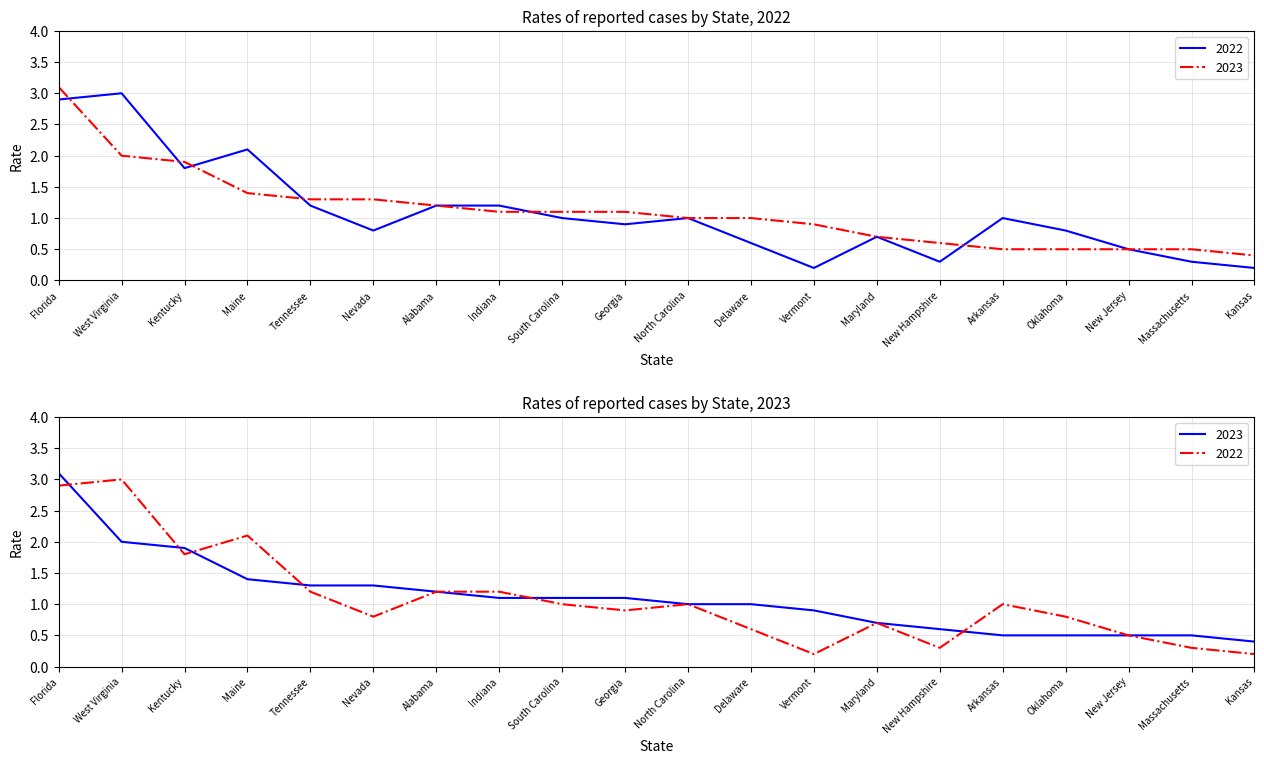

What is the difference between the 2023 values at Florida and Maryland?

2.4